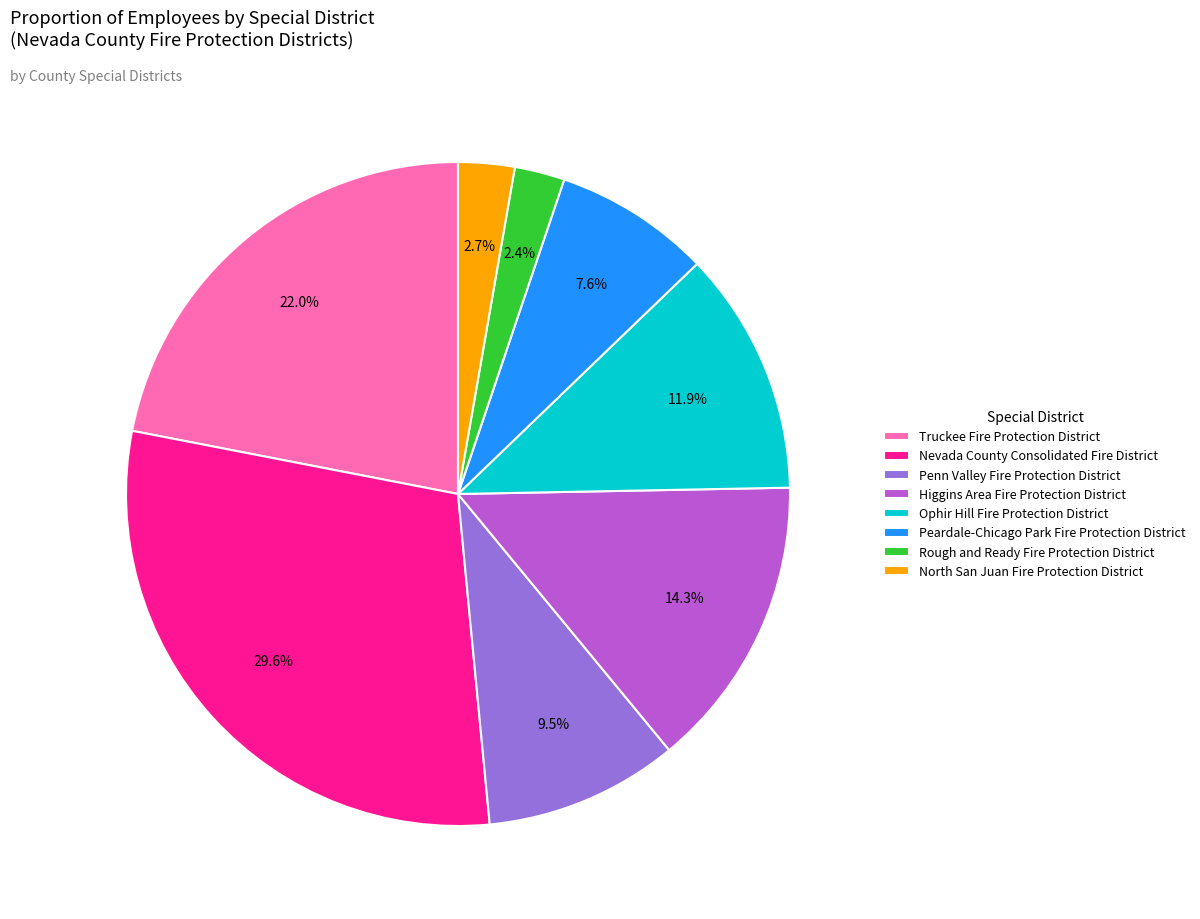

How many segments does this pie chart have?

8